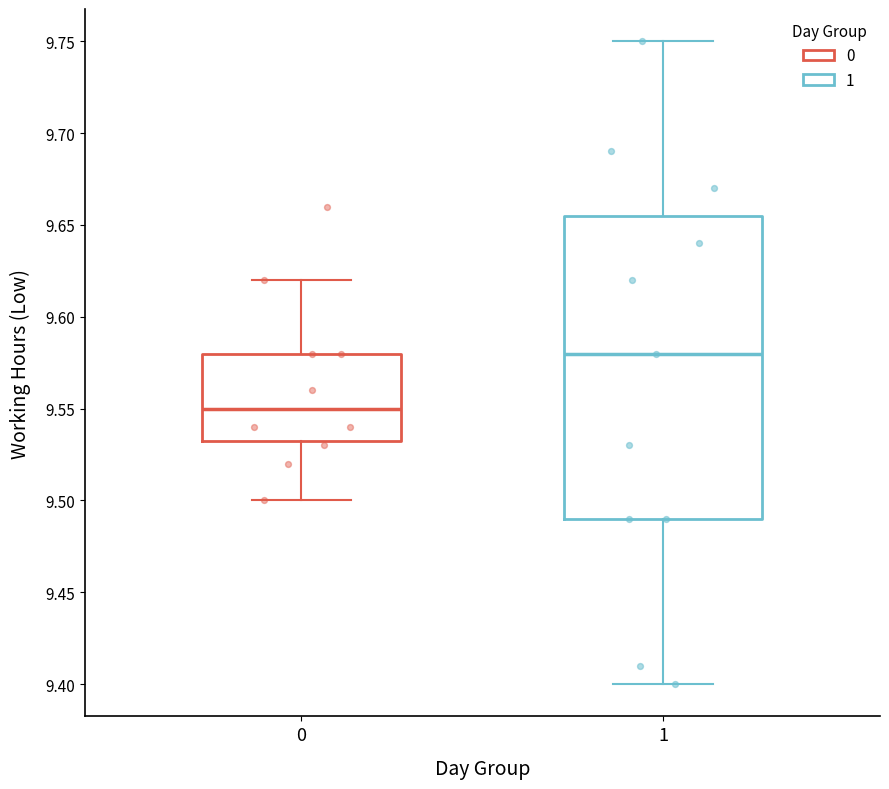

Where is the lower edge of the box at x = 1 on the y-axis? The values are not printed on the chart, so give them approximately, as read against the axis.

9.490